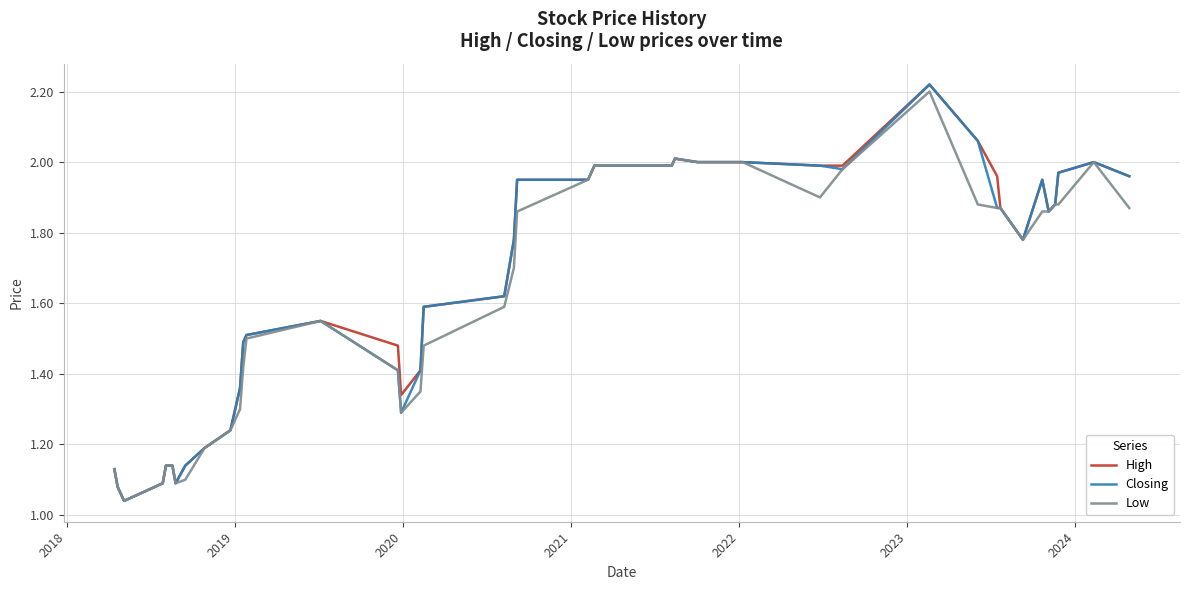

At which label is Low closest to 1?

2019